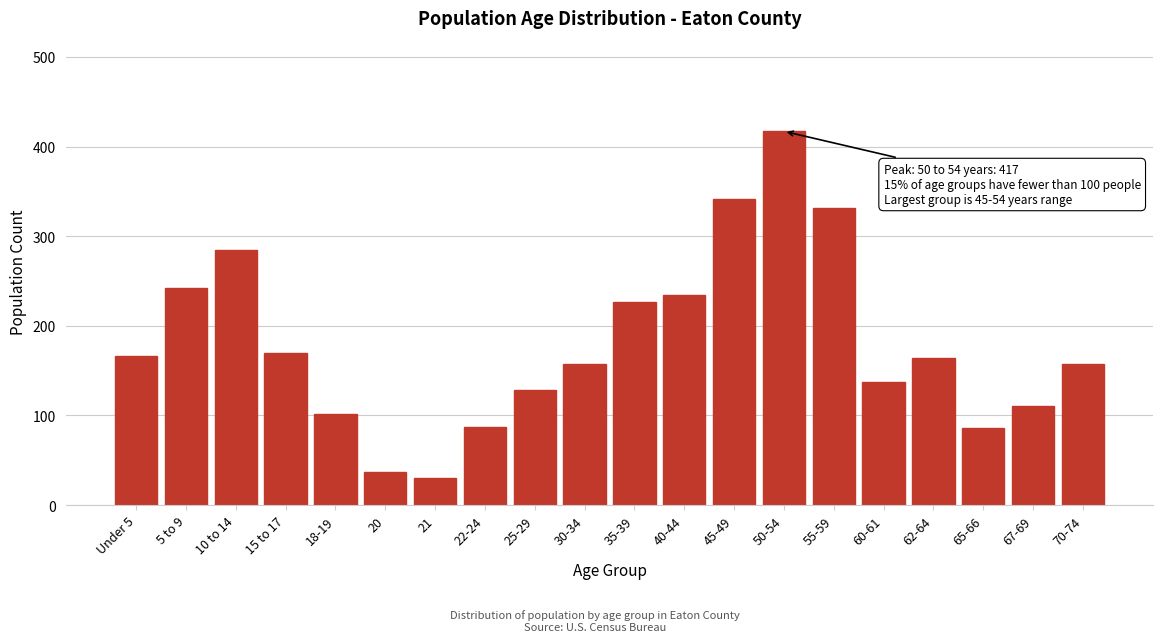

What is the sum of the values at 62-64 and 15 to 17?

334